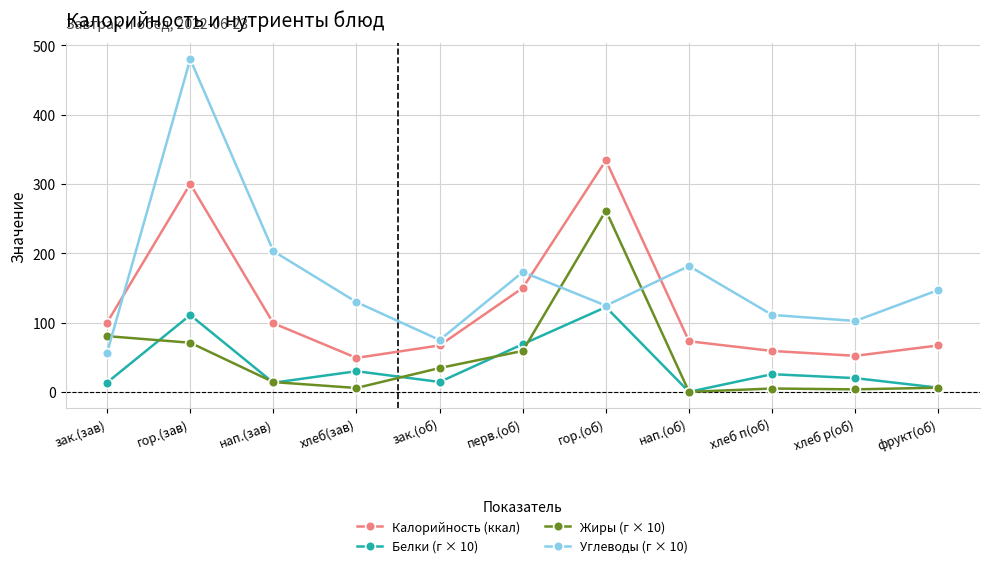

What is the difference between the Белки (г × 10) values at нап.(об) and фрукт(об)?

6.0